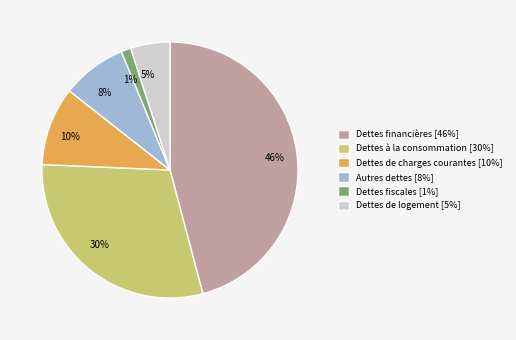

Is Dettes fiscales the majority of the pie?

No